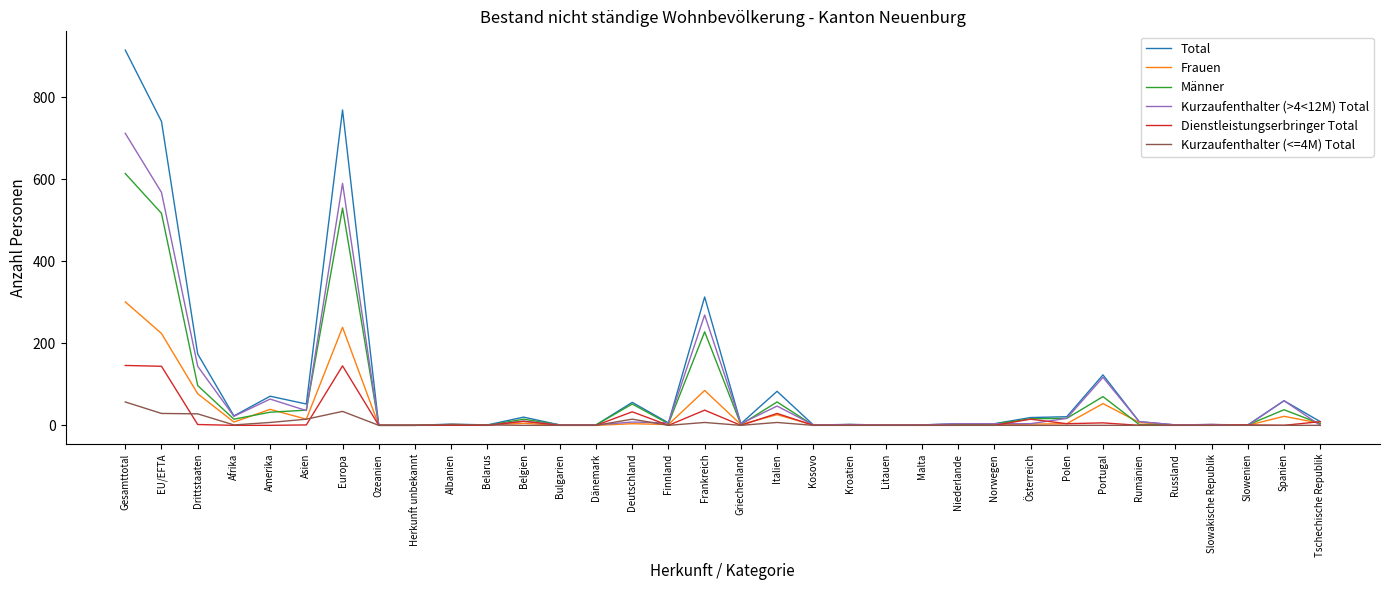

At which category is the sum across all series the highest?

Gesamttotal